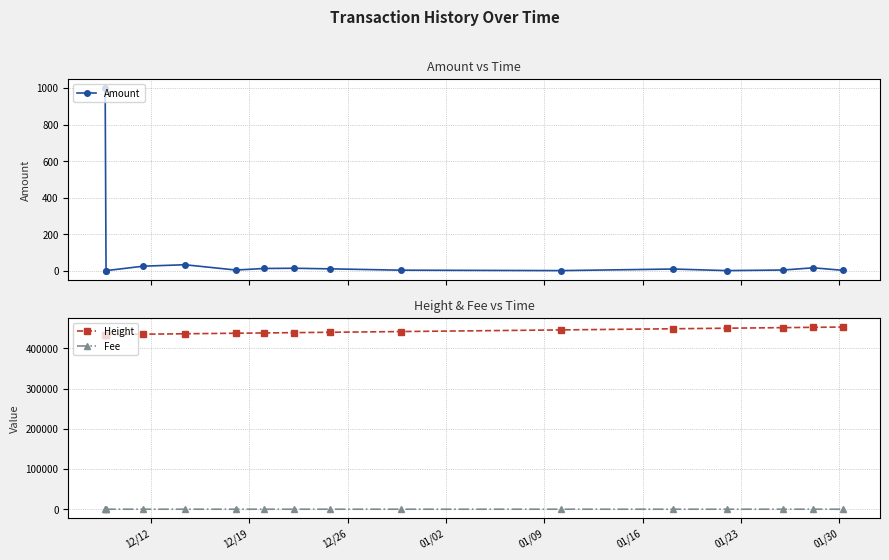

True or false: Height and Fee cross at least once.

False